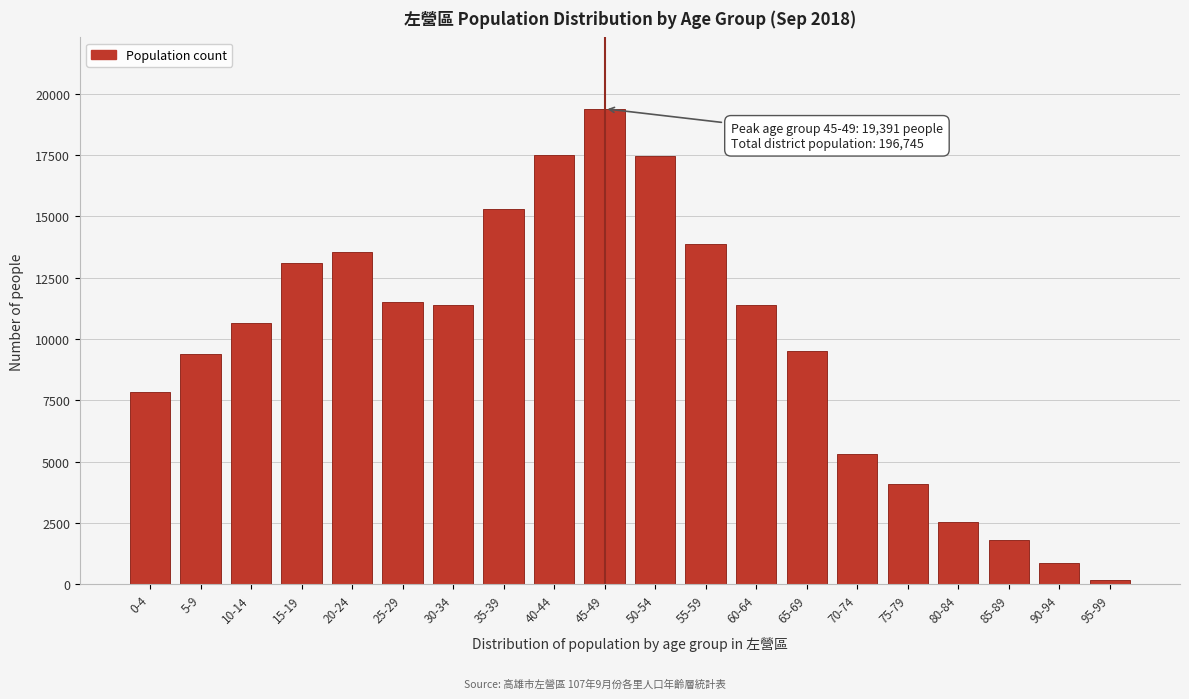

Is it true that the value at 25-29 is 11531?

True